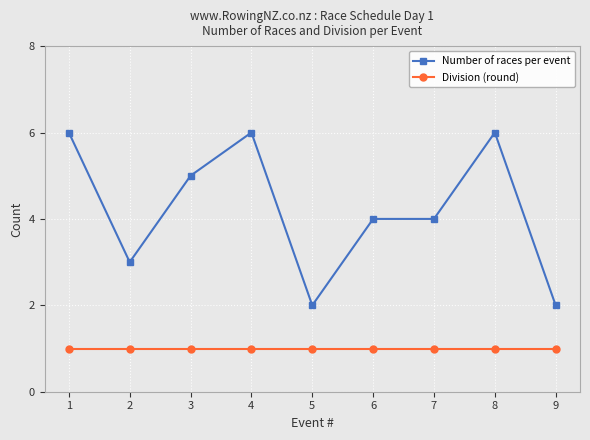

True or false: Division (round) and Number of races per event cross at least once.

False